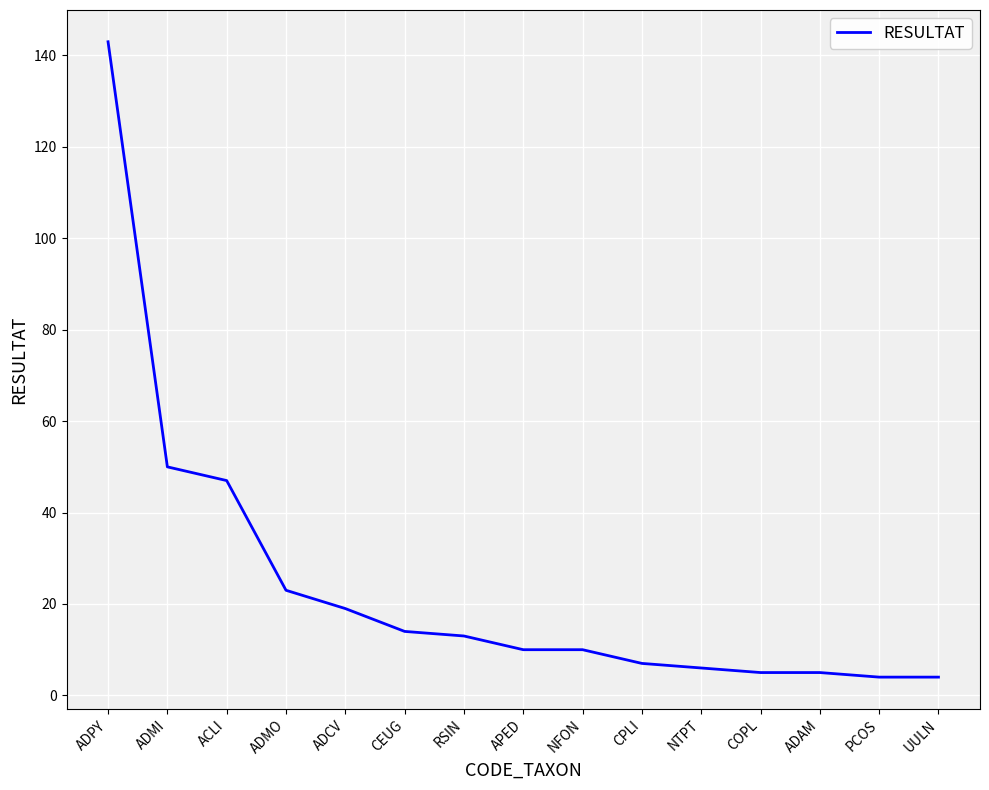

What is the difference between the second highest and second lowest values?

46